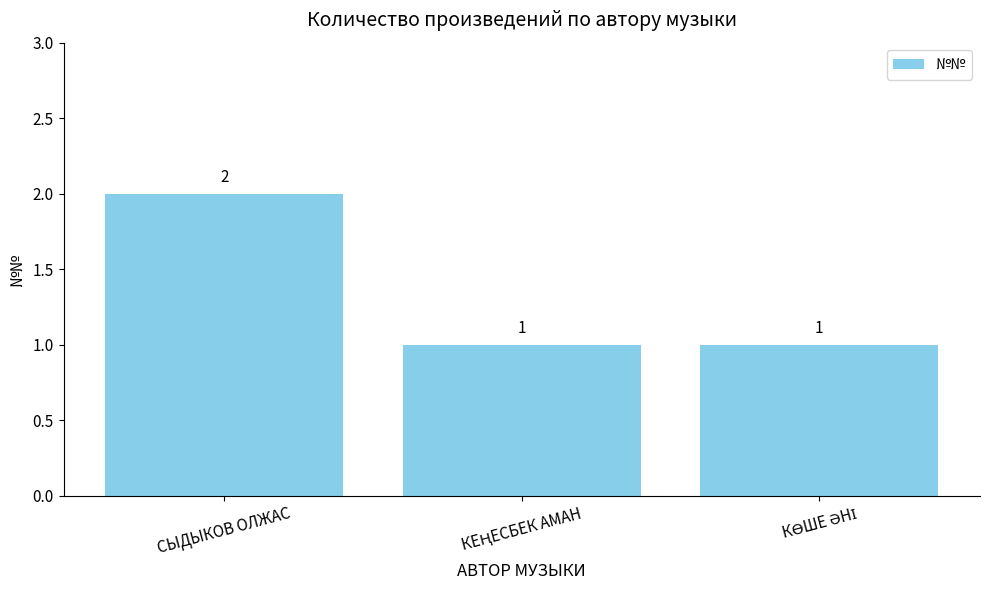

Count the values in the range 1 to 2.

3